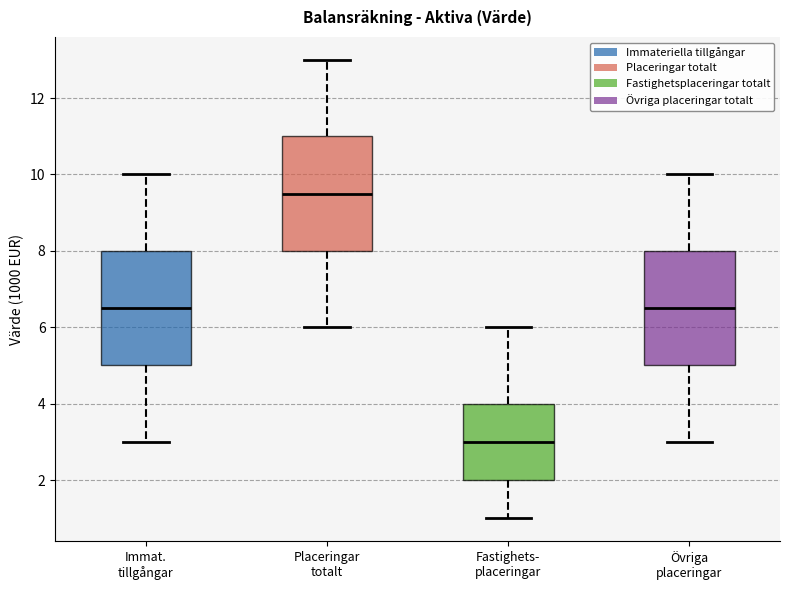

Reading left to right, transcribe this box plot: for each box, give where its median line is, the range the box spans, and where its two whiskers end, as read against the y-axis. The values are not printed on the chart, so give them approximately, as read against the axis.

Immat. tillgångar: median 6.6, box 5.0 to 8.0, whiskers 3.0 to 10.0
Placeringar totalt: median 9.6, box 8.0 to 11.0, whiskers 6.0 to 13.0
Fastighets- placeringar: median 3.0, box 2.0 to 4.0, whiskers 1.0 to 6.0
Övriga placeringar: median 6.6, box 5.0 to 8.0, whiskers 3.0 to 10.0